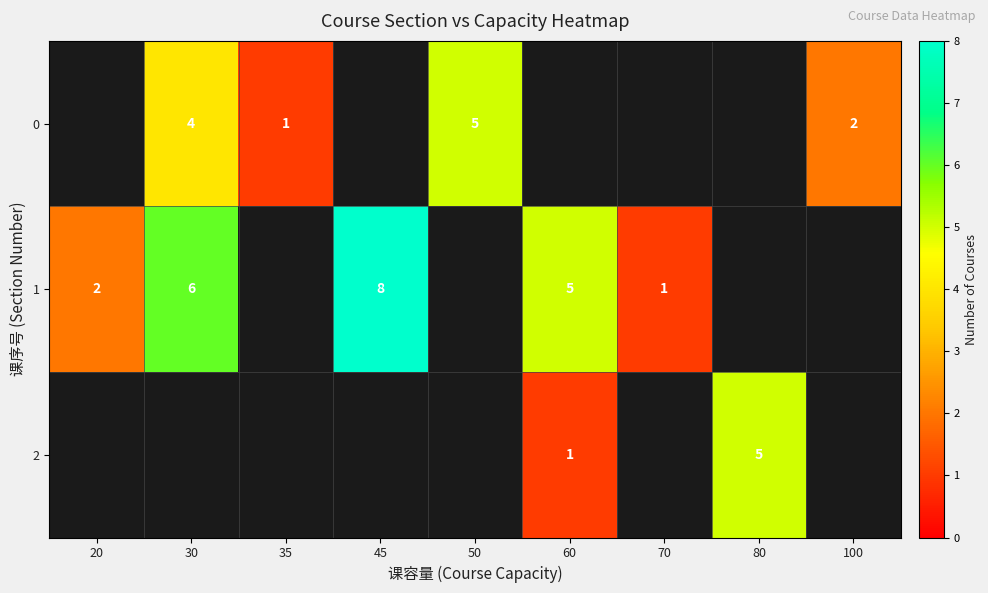

Is it true that 1 equals 12 at 45?

False